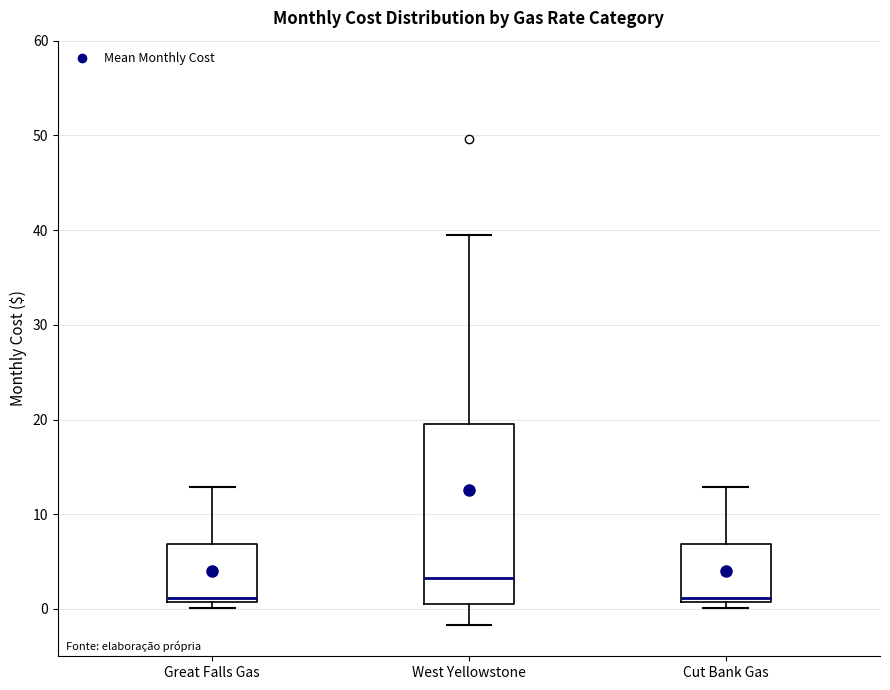

Where is the upper edge of the box for Great Falls Gas on the y-axis? The values are not printed on the chart, so give them approximately, as read against the axis.

7